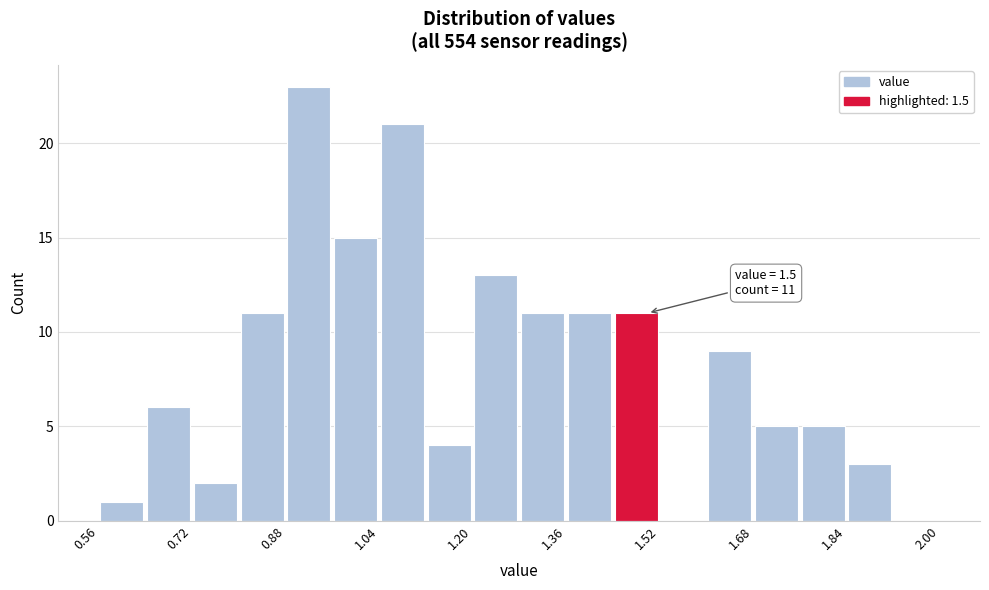

Which range on the x-axis has the tallest bar?

0.88 to 0.96